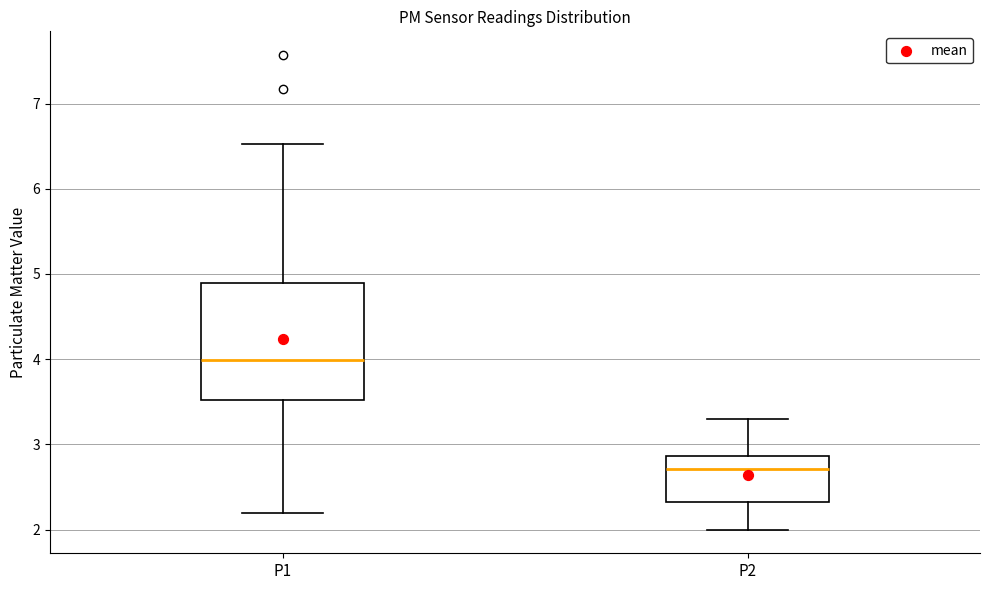

Reading left to right, read every box against the y-axis: the position of its median line, the range the box covers, and the ends of its whiskers. The values are not printed on the chart, so give them approximately, as read against the axis.

P1: median 4.0, box 3.5 to 4.9, whiskers 2.2 to 6.5
P2: median 2.7, box 2.3 to 2.9, whiskers 2.0 to 3.3